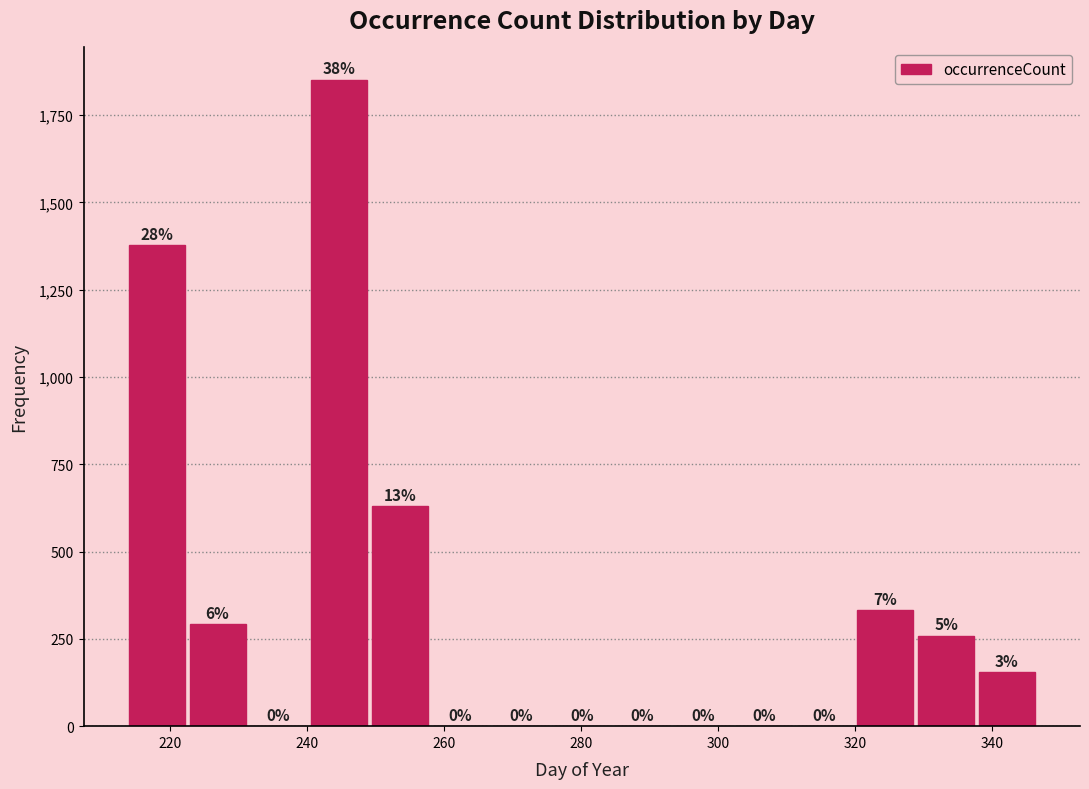

Which range on the x-axis has the tallest bar?

240 to 250